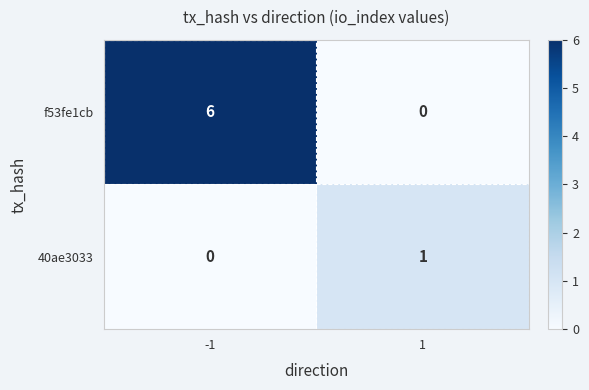

List the series in order of their peak value, highest first.

f53fe1cb, 40ae3033